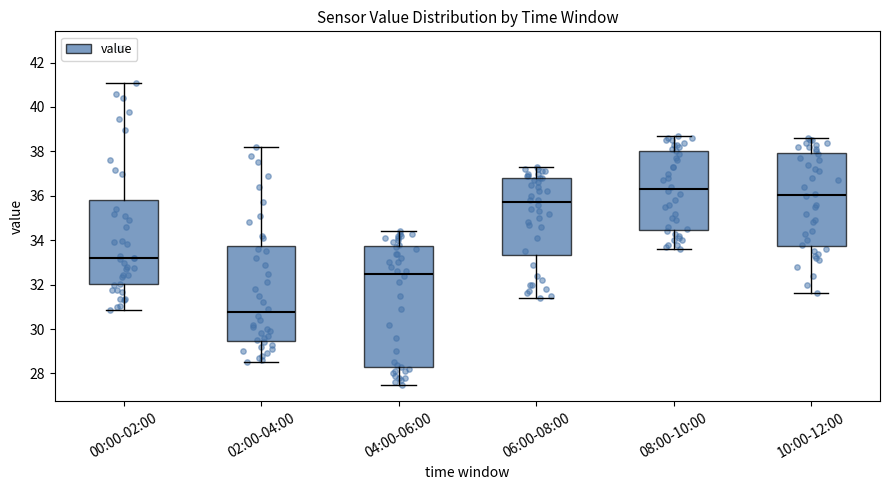

Which box has the lowest median line?

02:00-04:00